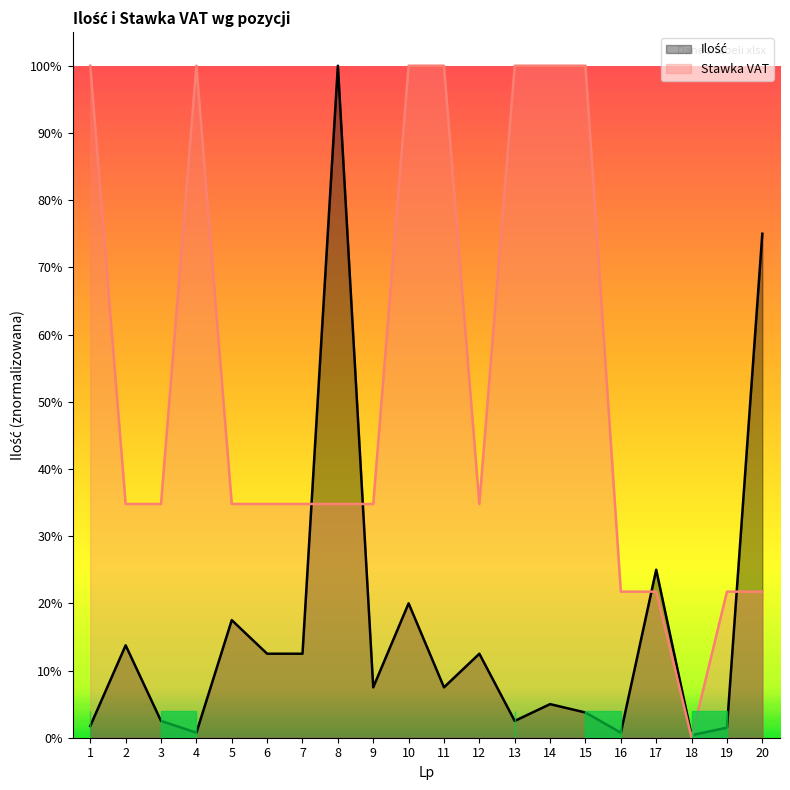

What is the difference between the second highest and second lowest values in the Ilość series?

0.7